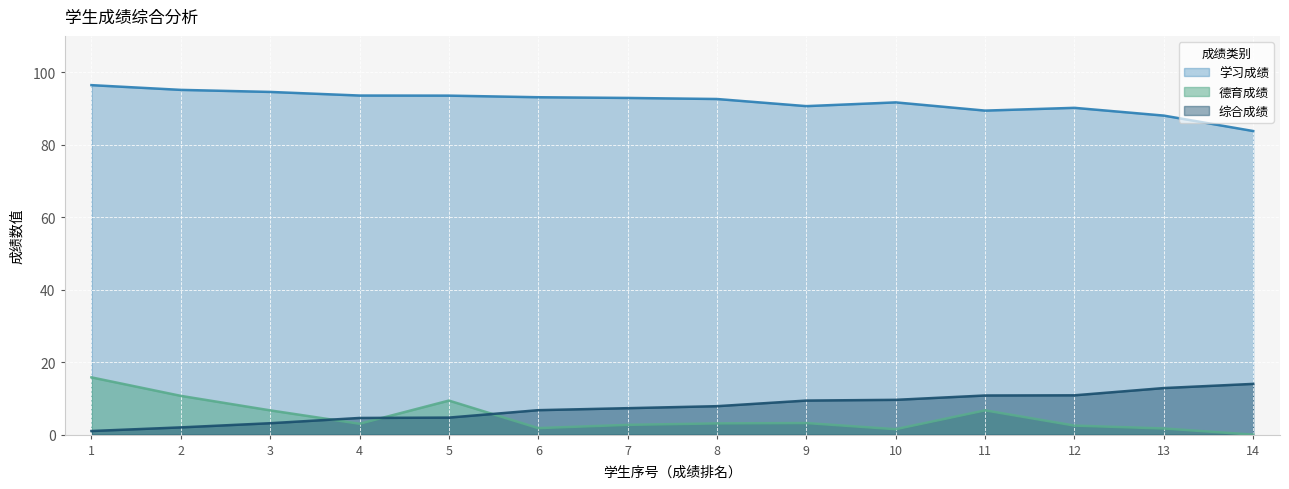

True or false: 综合成绩 and 学习成绩 intersect in this chart.

False